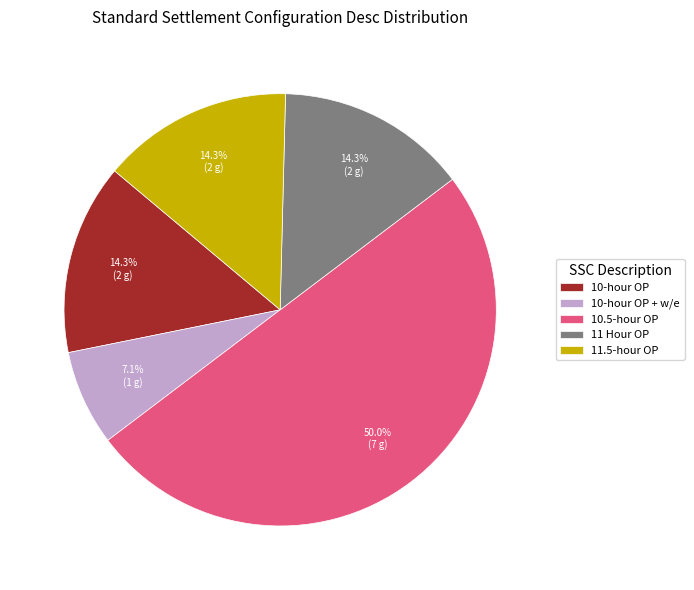

Does 10-hour OP + w/e represent more than half of the total?

No